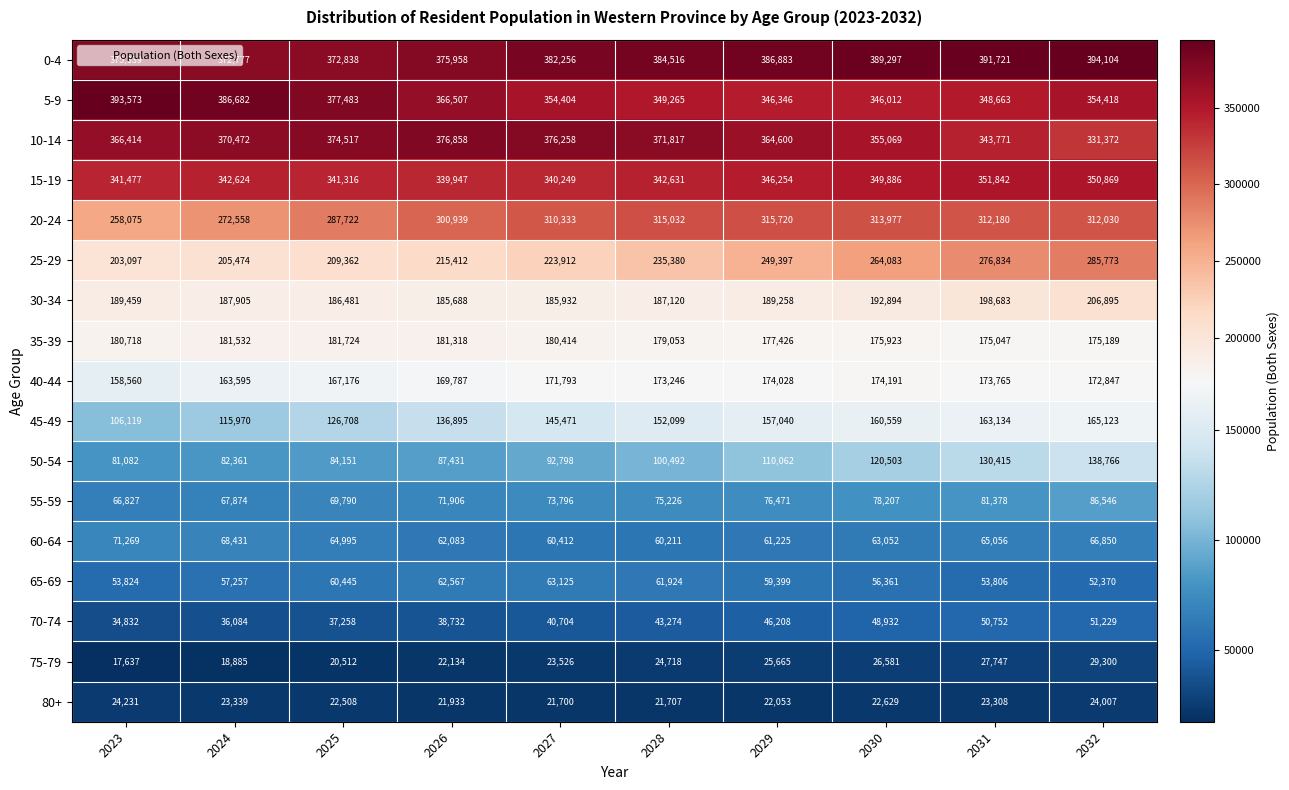

What value does the 40-44 series have at 2028, to the nearest 100?

173200